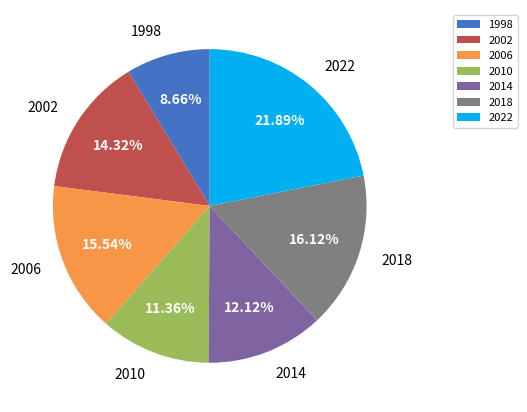

How many segments does this pie chart have?

7